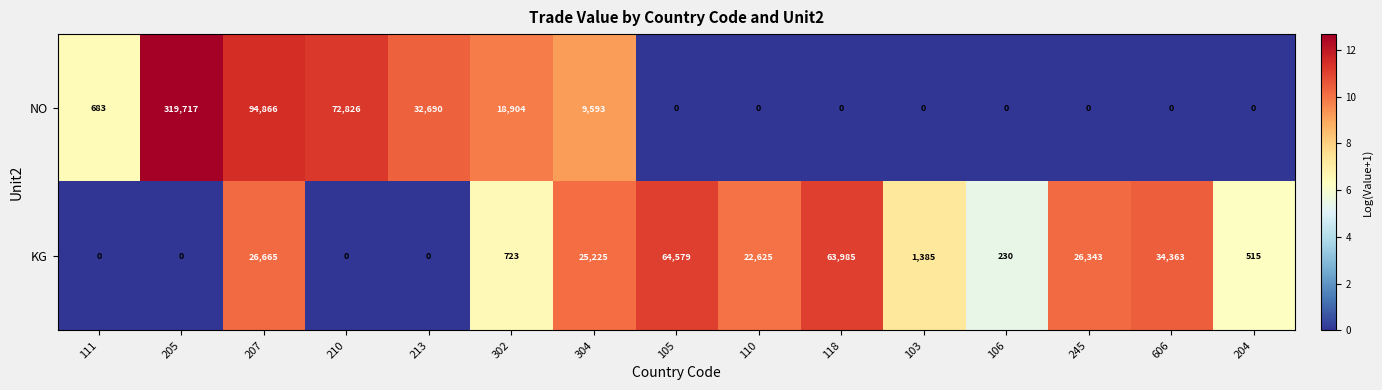

What is the maximum value shown in the chart?

319717